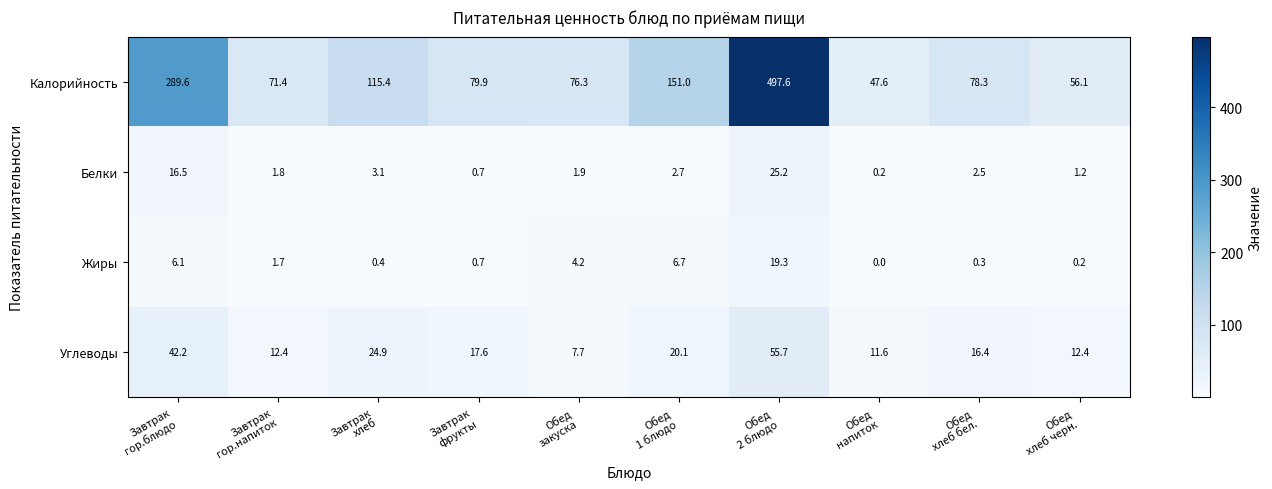

Which series has the largest total across all categories?

Калорийность